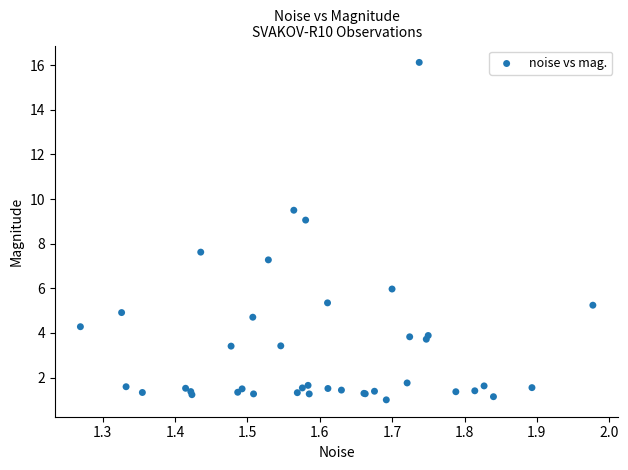

What Y value in the scatter plot is closest to 8?

7.6